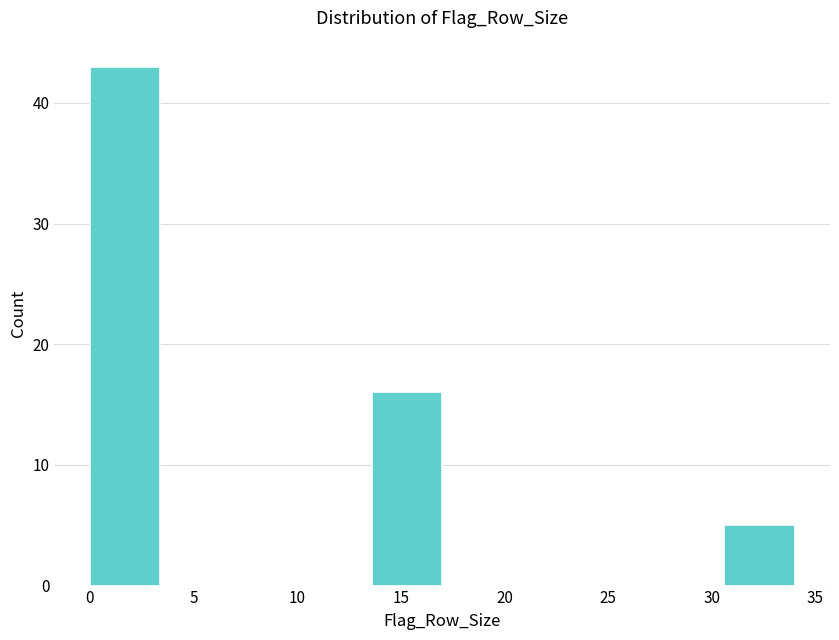

What is the height of the bar covering 0.0 to 3.4 on the x-axis? Neither the bar edges nor the heights are printed on the chart, so give them approximately, as read against the axes.

43